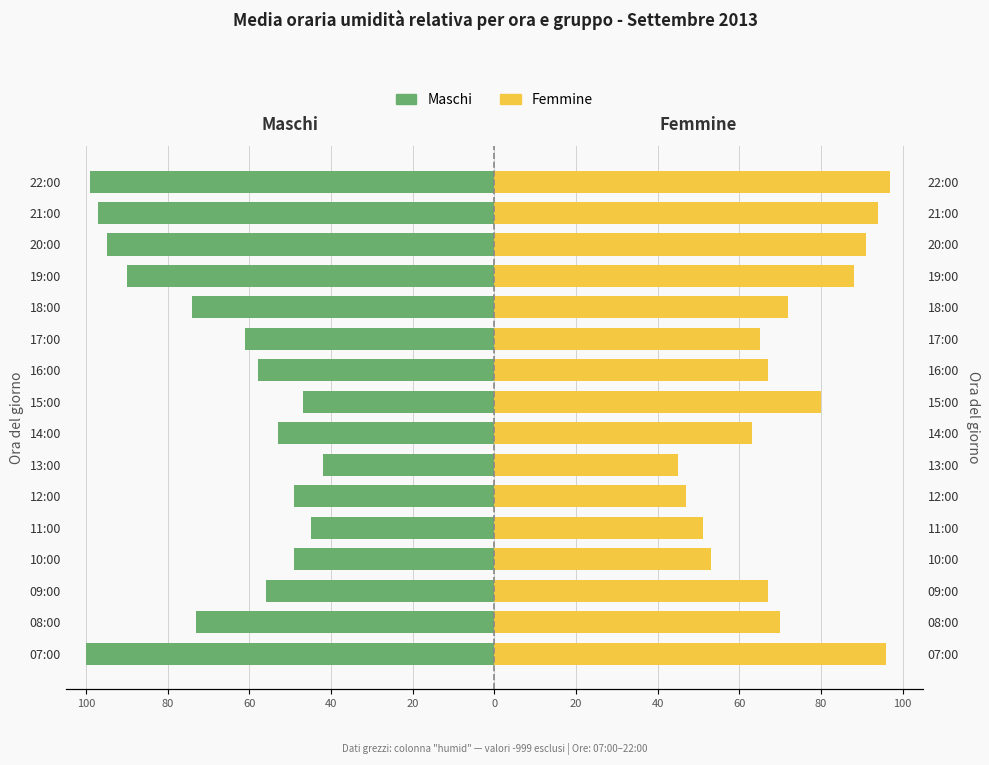

Reading left to right, what are all the values shown in this chart?

Maschi: -100	-73	-56	-49	-45	-49	-42	-53	-47	-58	-61	-74	-90	-95	-97	-99
Femmine: 96	70	67	53	51	47	45	63	80	67	65	72	88	91	94	97